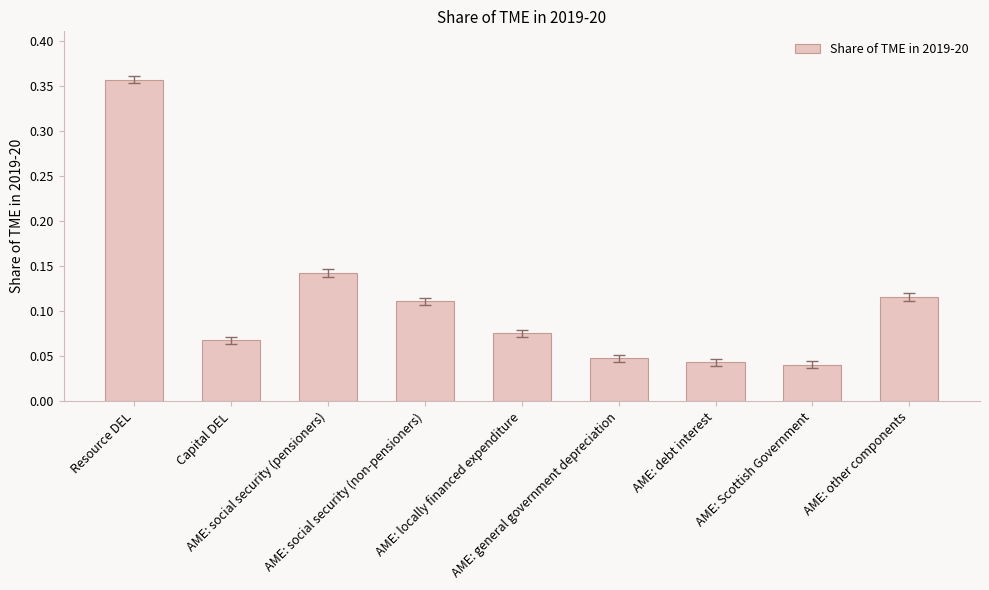

How many series are shown in this chart?

1